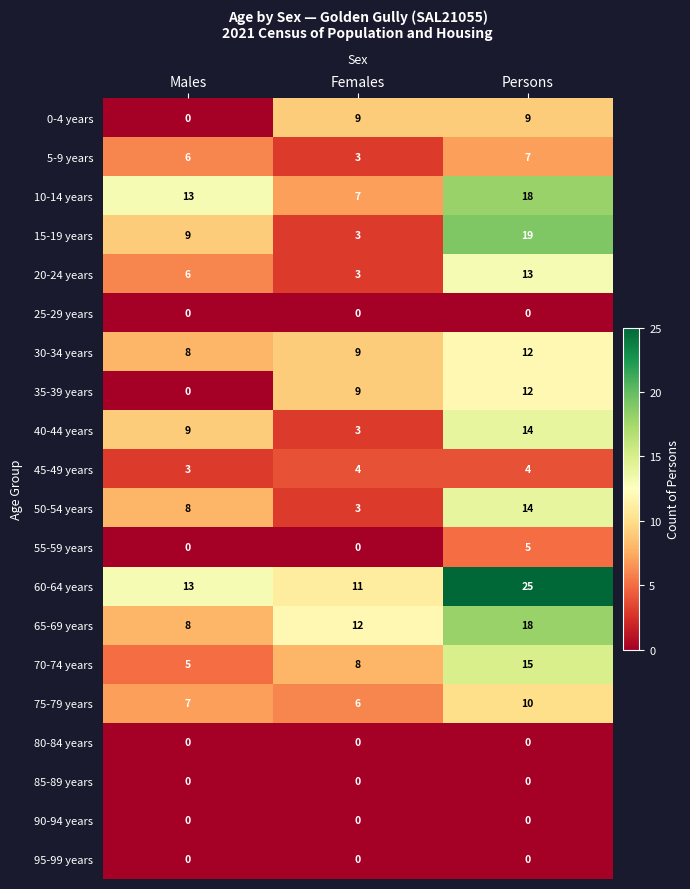

How many 40-44 years values are between 3 and 14?

3